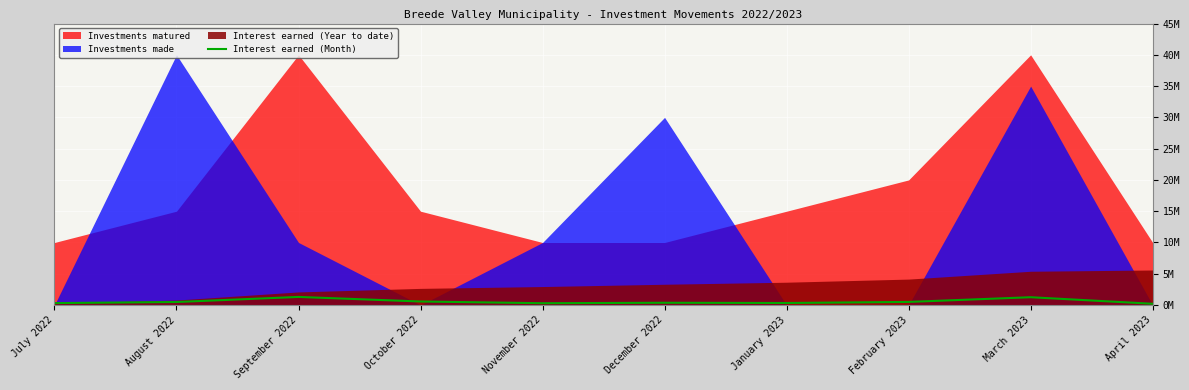

At which category does the chart reach its minimum across all series?

April 2023